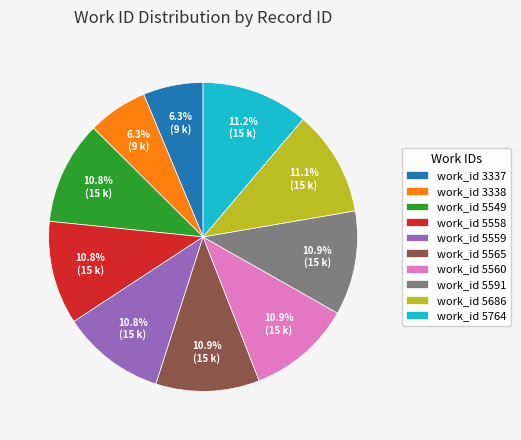

What percentage do work_id 3337 and work_id 5560 together represent?

17.2%